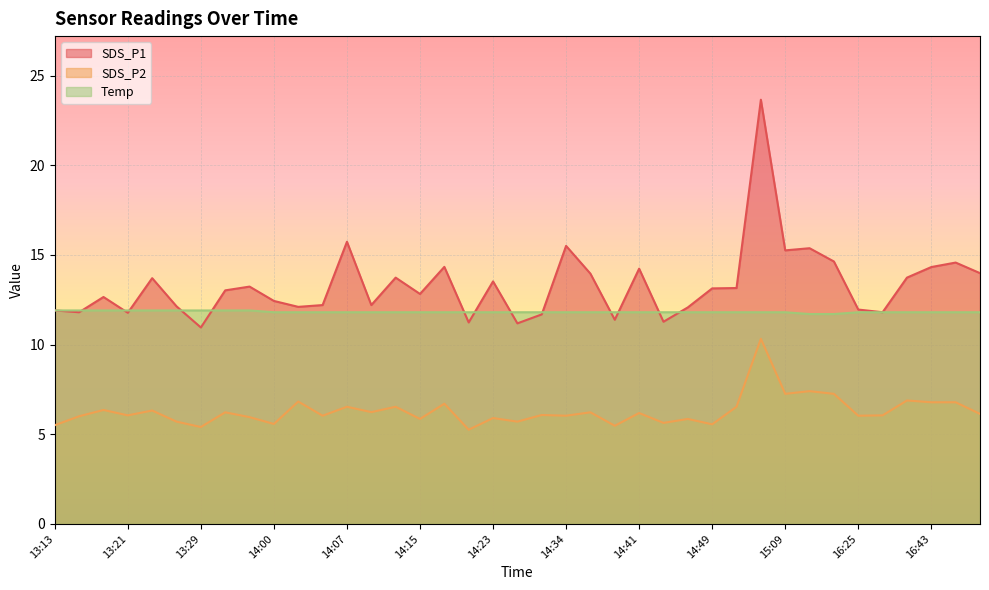

True or false: SDS_P2 and Temp cross at least once.

False